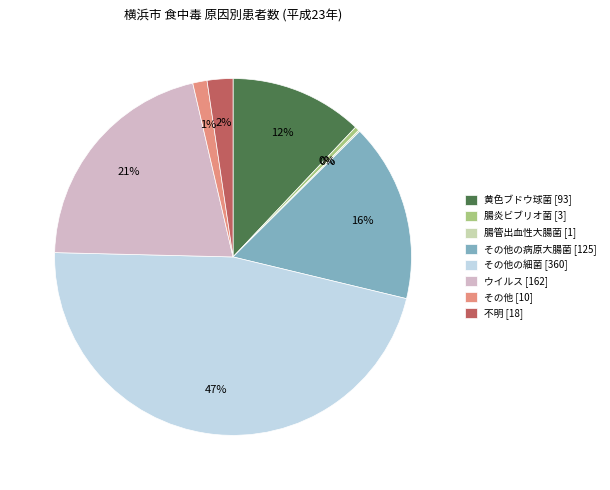

Combined, do 腸炎ビブリオ菌 [3] and 不明 [18] account for over 50%?

No